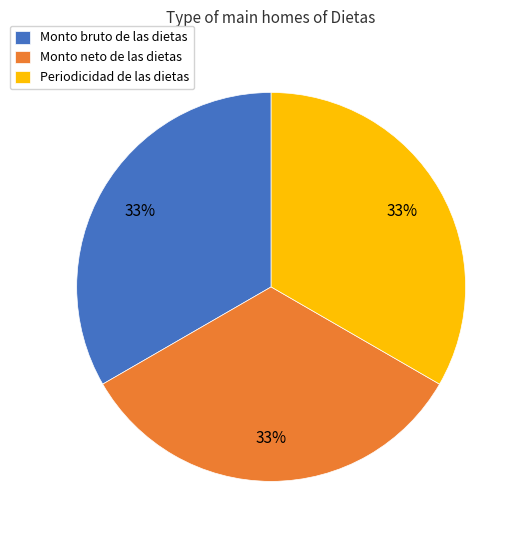

True or false: Monto bruto de las dietas accounts for 33% of the total.

True